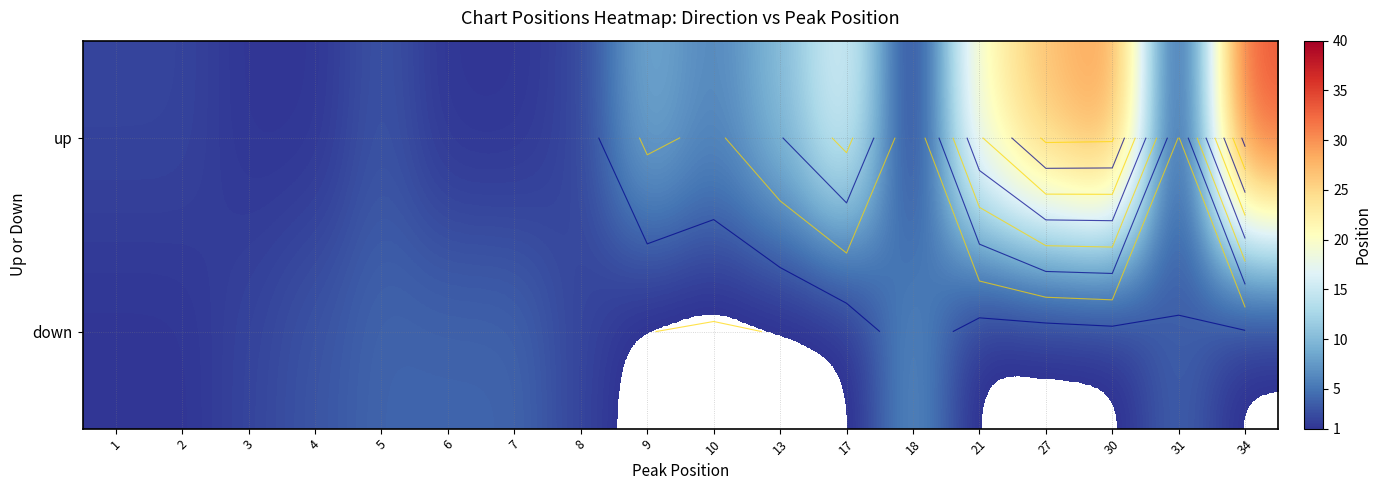

True or false: up has a value of 3 at 1.

False